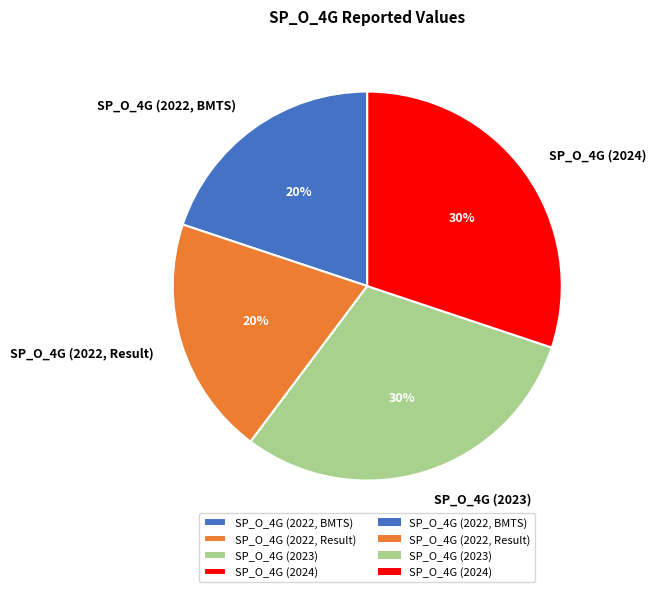

How many segments does this pie chart have?

4